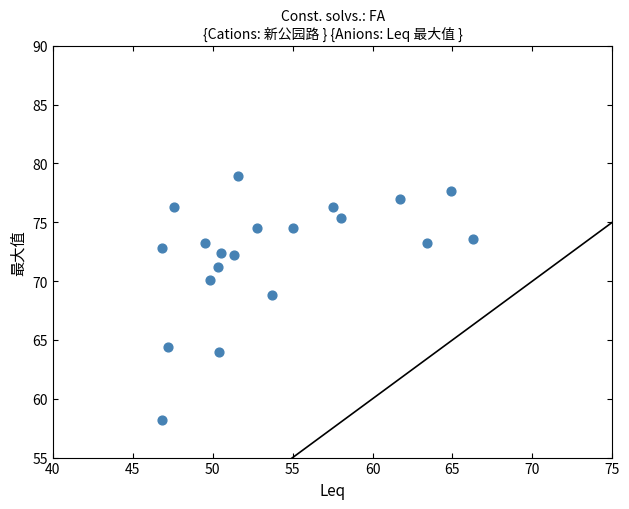

What Y value in the scatter plot is closest to 68?

68.8